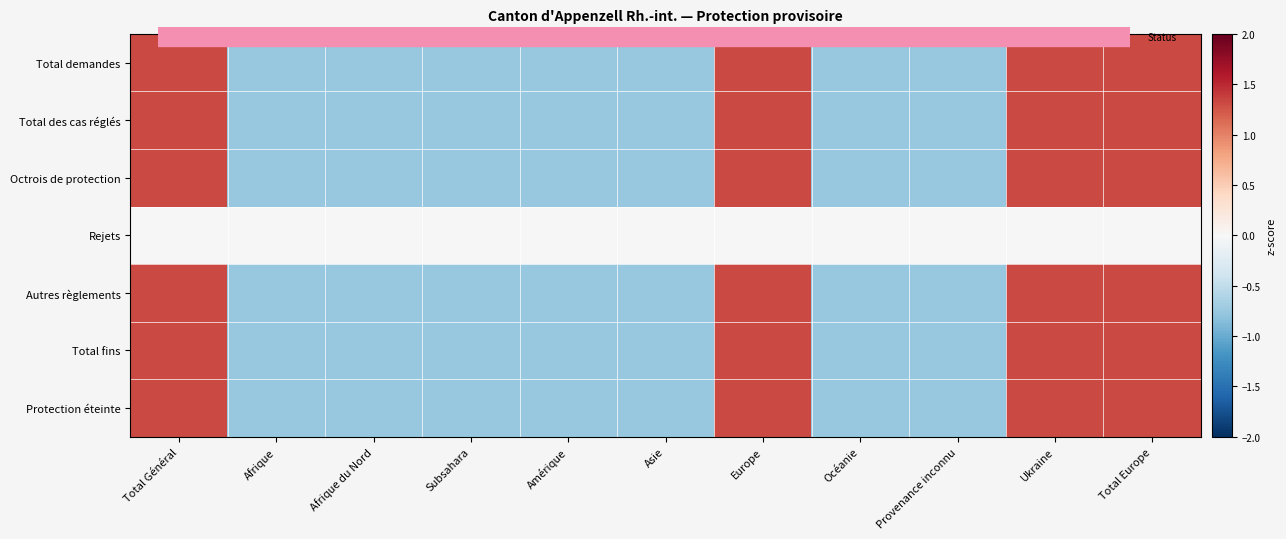

What is the spread (max minus min) of values at Total Général?

1.3